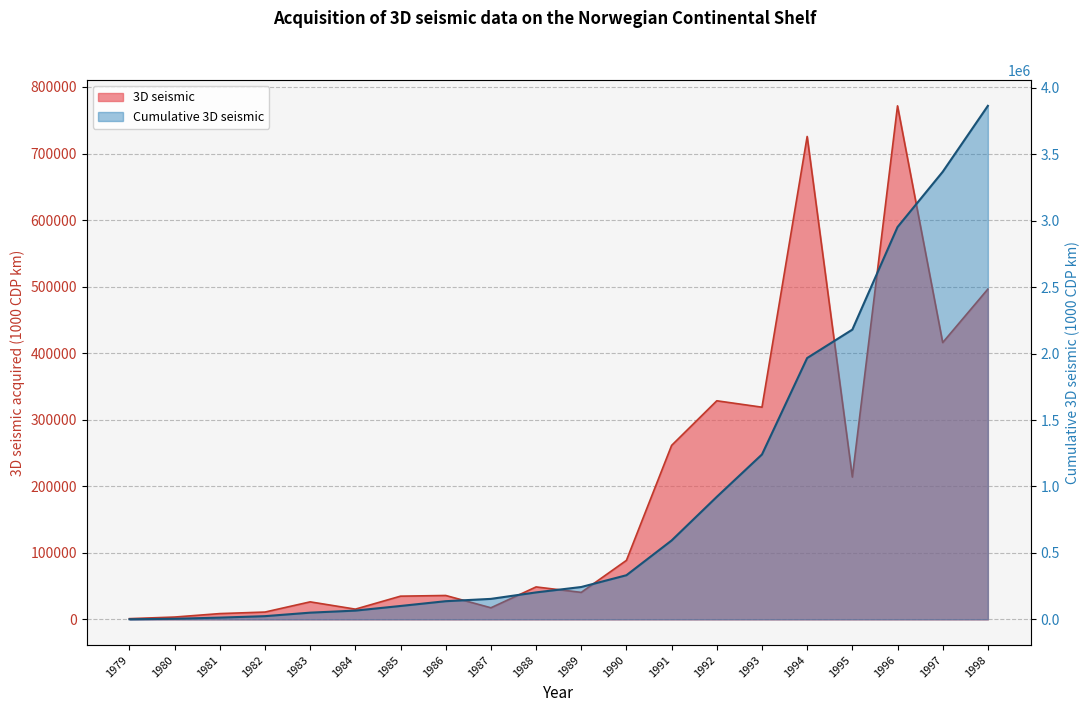

What are all the series names shown in the legend?

3D seismic, Cumulative 3D seismic